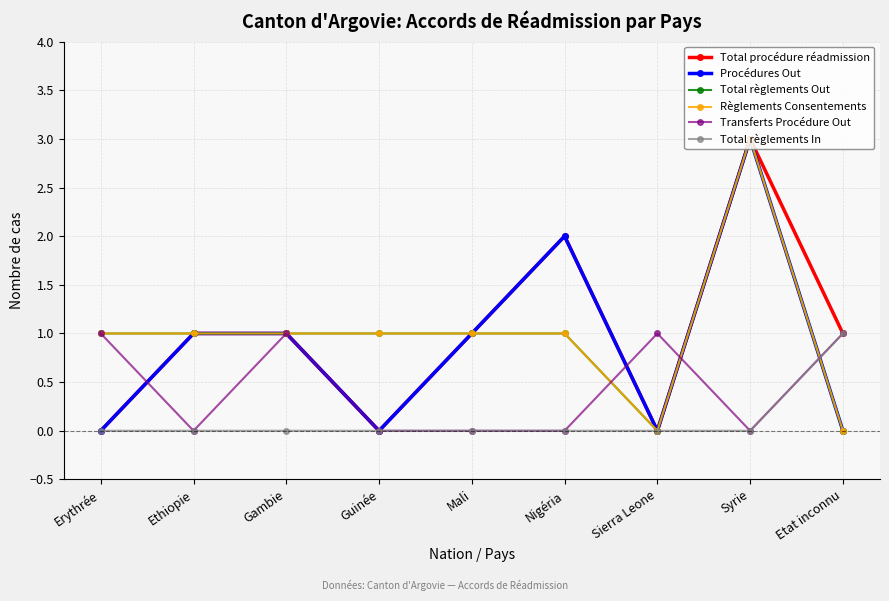

Does the chart have visible grid lines?

Yes